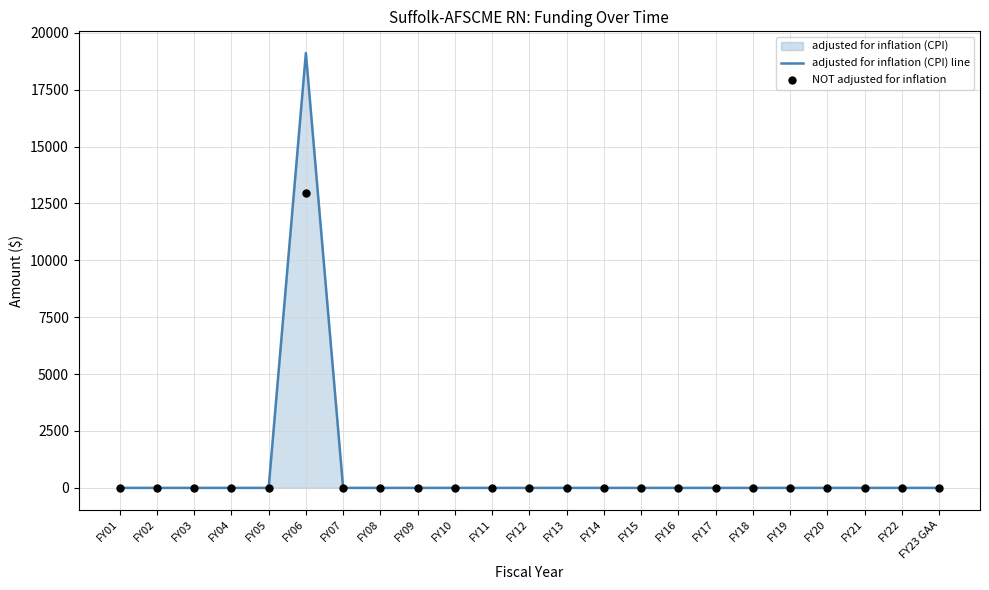

Which series has the largest Y range (max minus min)?

adjusted for inflation (CPI) line